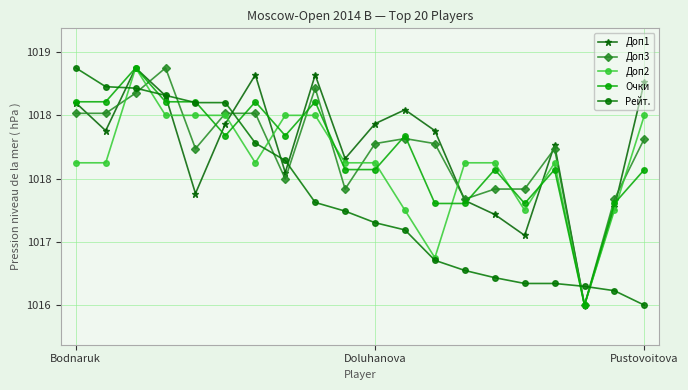

Is this an area chart (filled region under the line)?

No